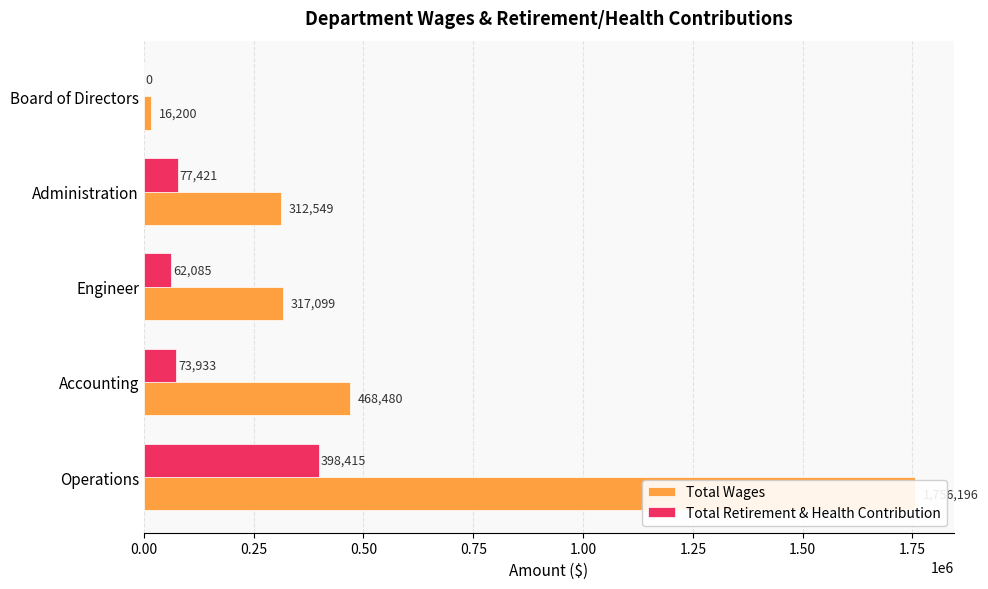

What is the difference between the second highest and second lowest values in the Total Retirement & Health Contribution series?

15336